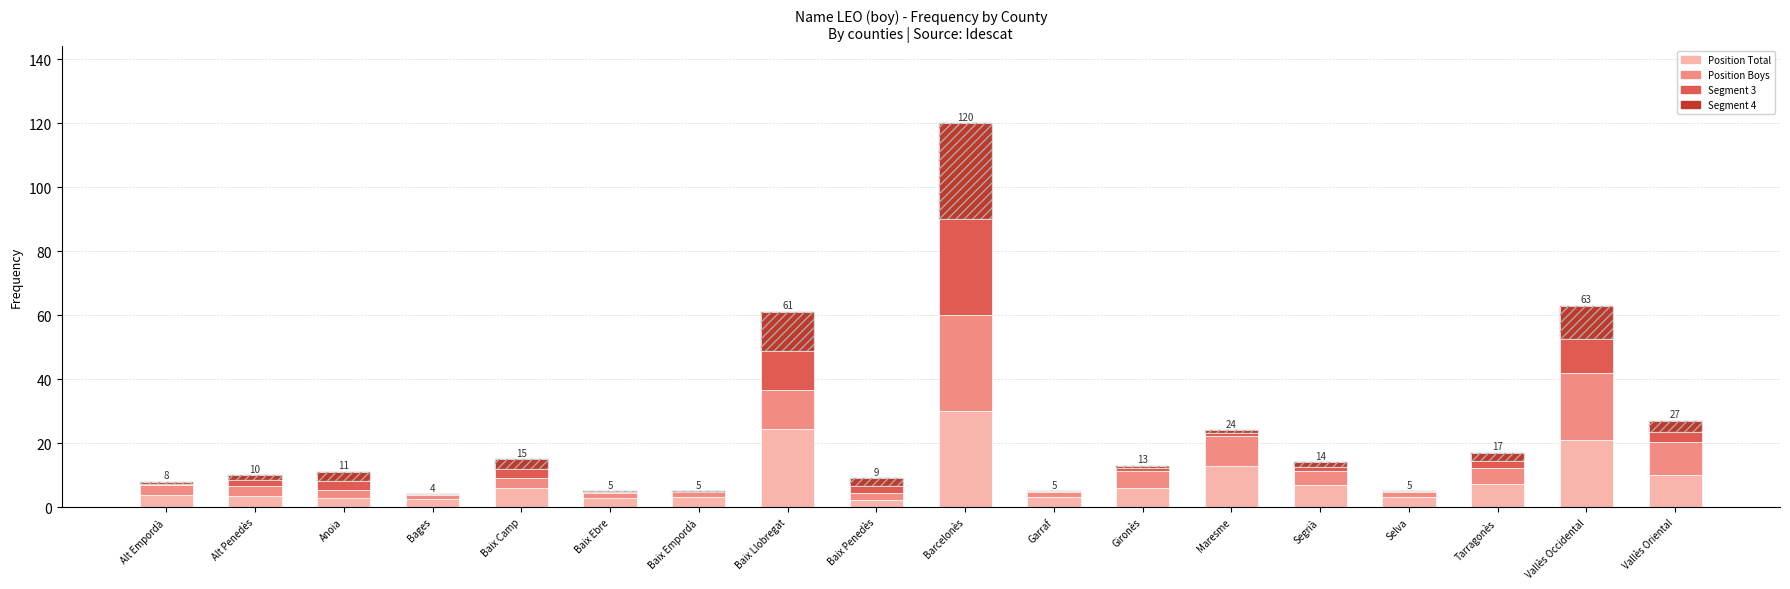

Which category has the highest value in the Seg 3 series?

Barcelonès